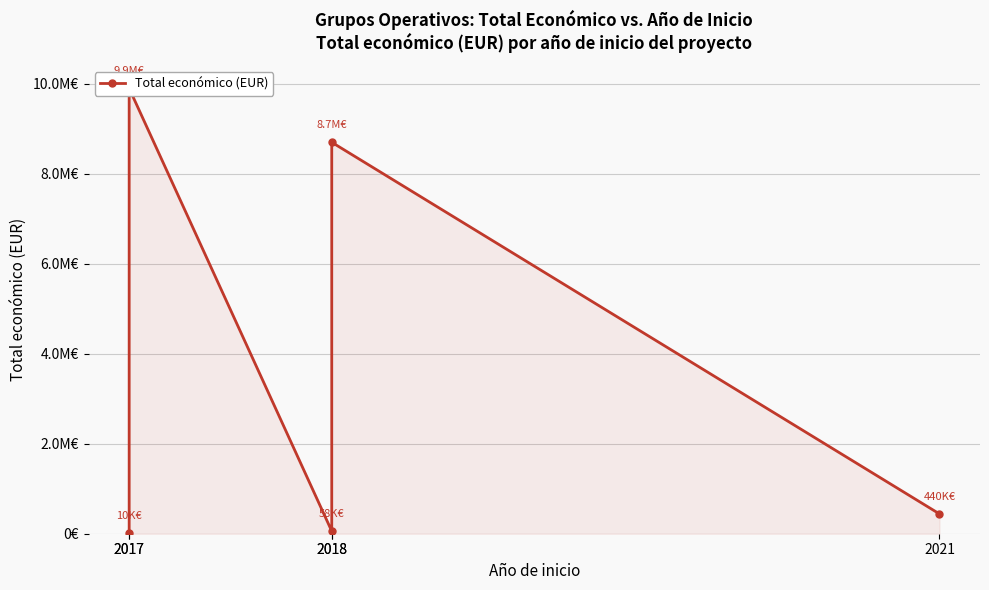

Where is the first local minimum?

2018